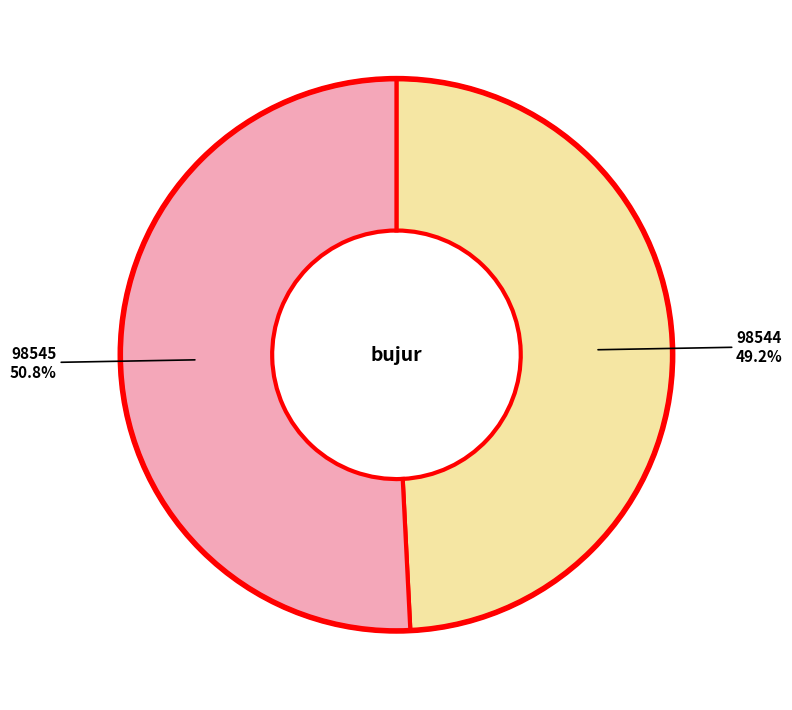

Does any single category account for the majority?

Yes